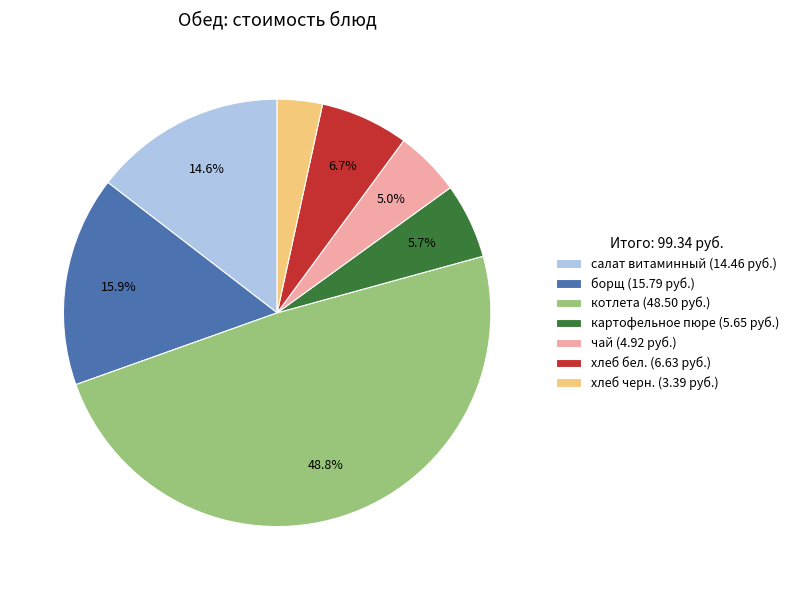

What is the largest slice in the pie chart?

котлета